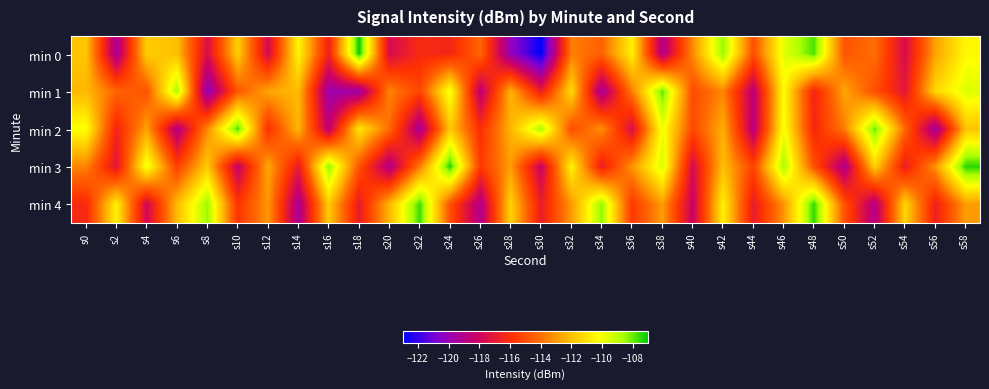

Which category has the lowest value across all series?

s30